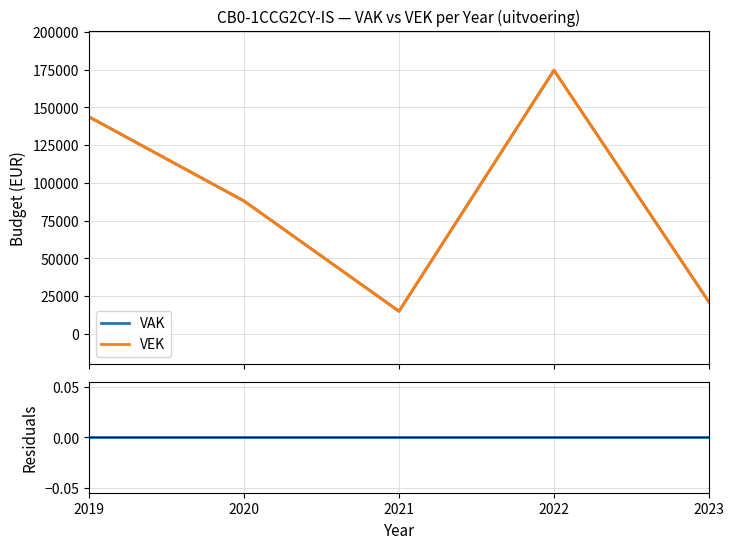

At 2021, list the series in order from largest to smallest.

VAK, VEK, VEK - VAK